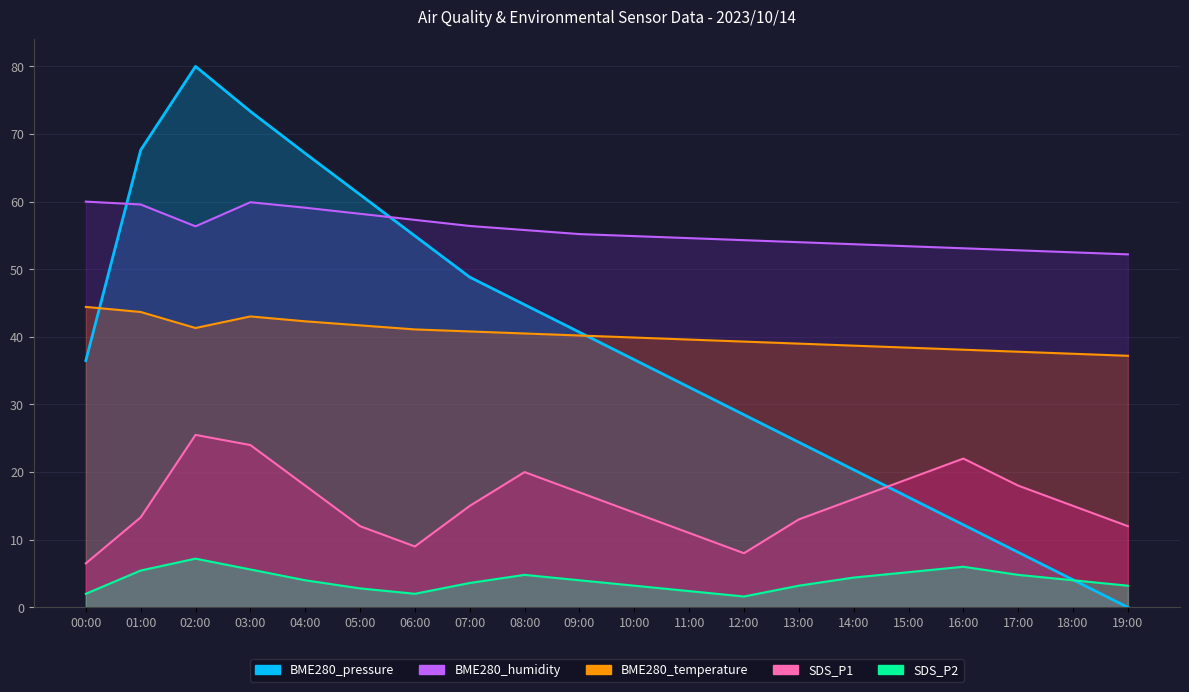

The value of SDS_P1 at 02:00 is 11.6. True or false?

False